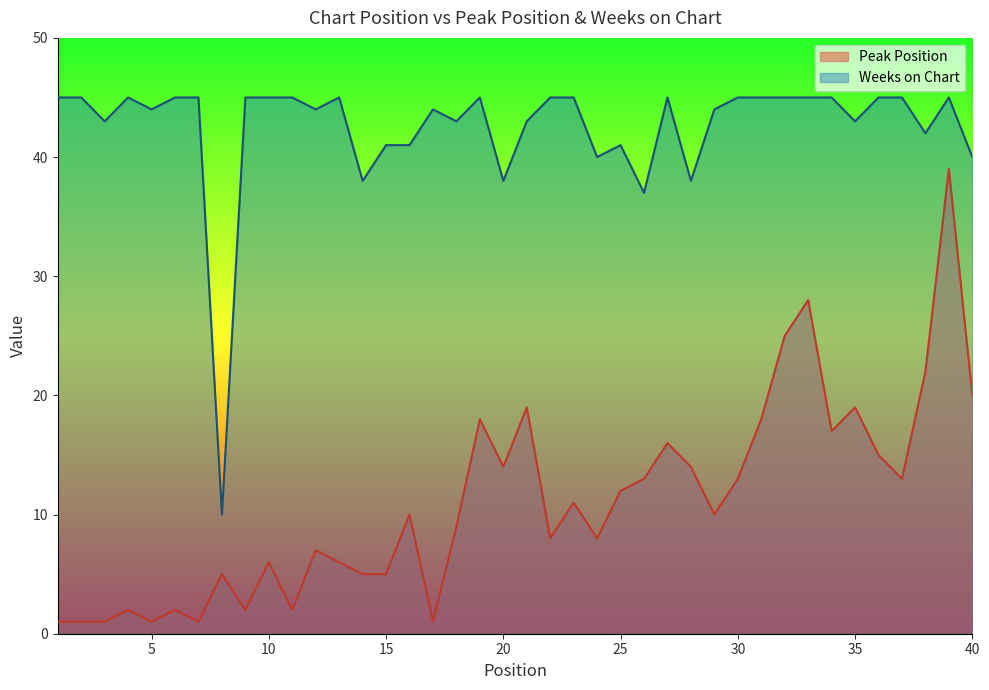

How many values in the Peak Position series are below 10?

19